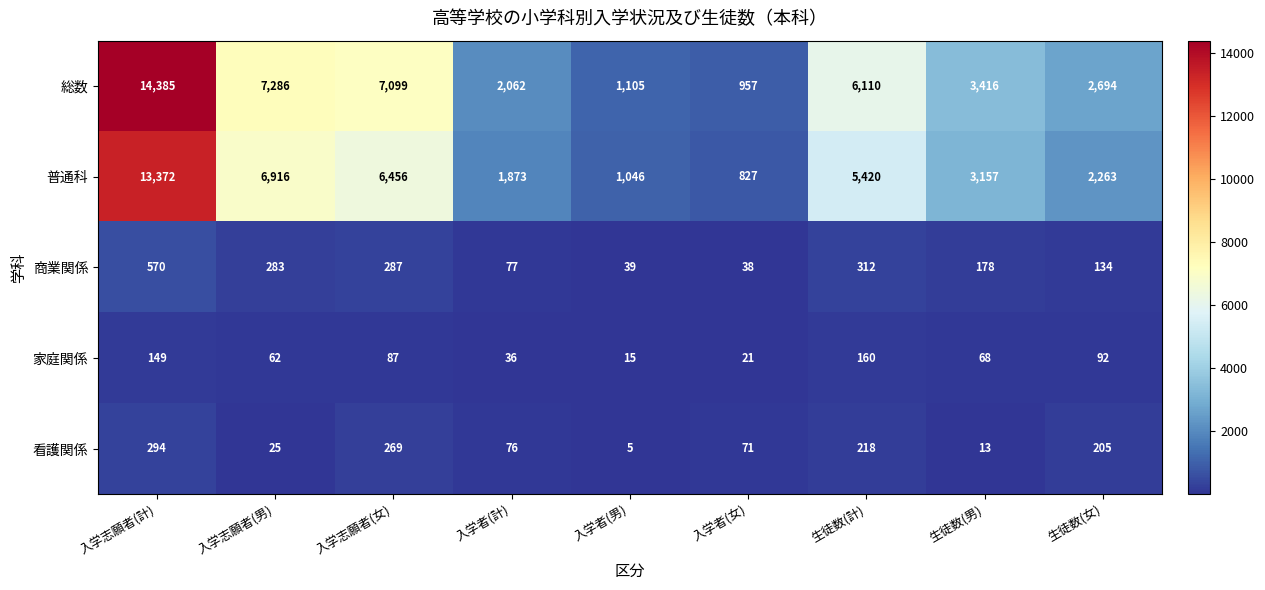

At which category is the sum across all series the highest?

入学志願者(計)